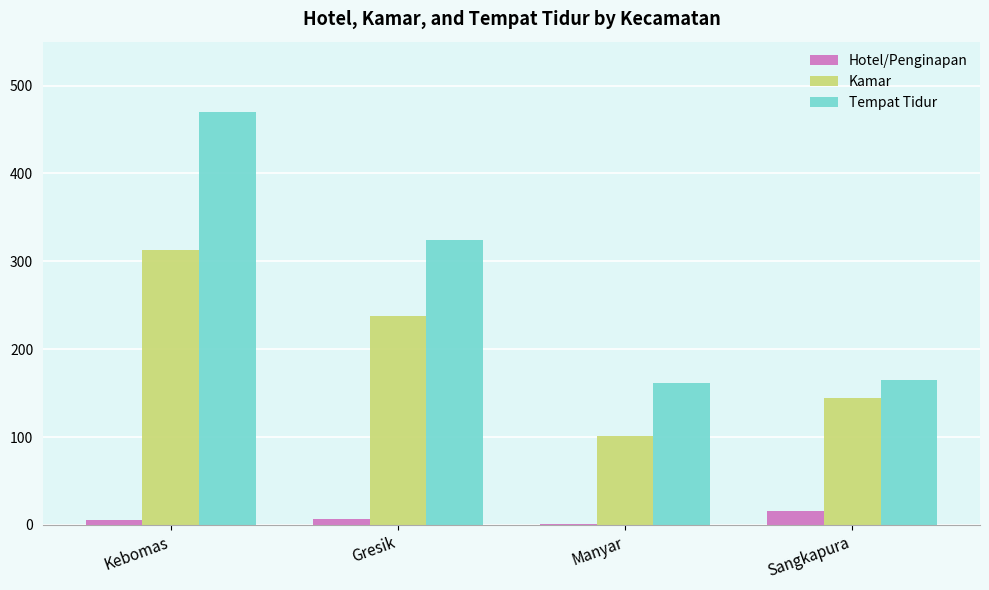

Which series has the largest total across all categories?

Tempat Tidur